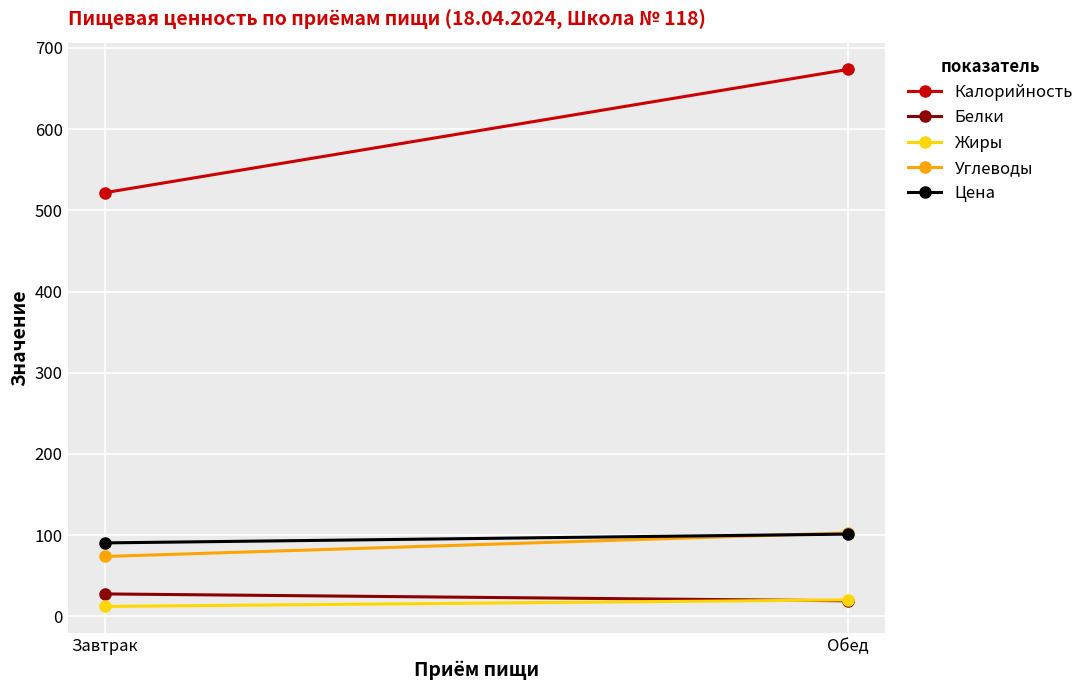

What are all the series names shown in the legend?

Калорийность, Белки, Жиры, Углеводы, Цена